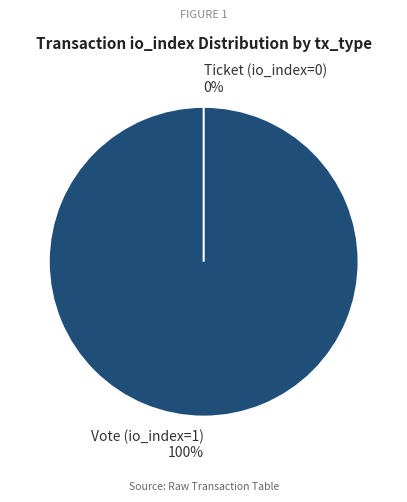

To the nearest percent, what is the average slice percentage?

50%